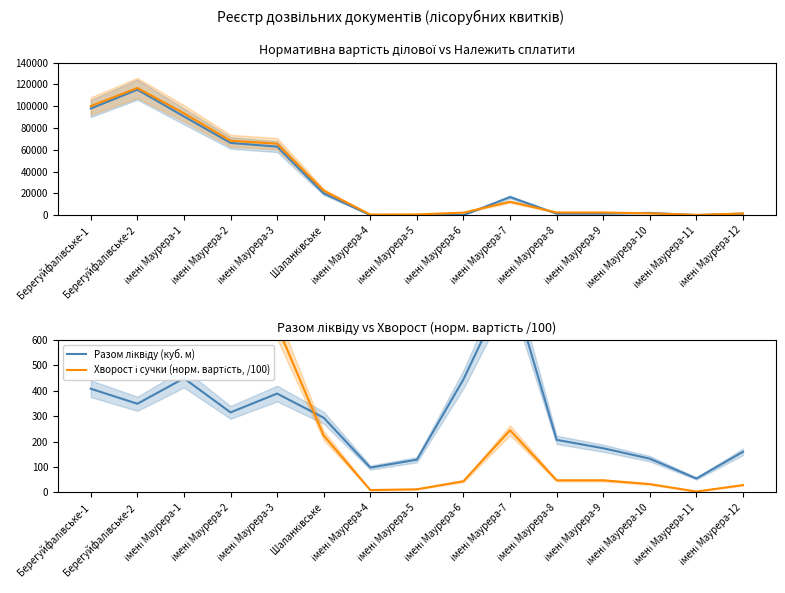

What position from the left is імені Маурера-5?

8